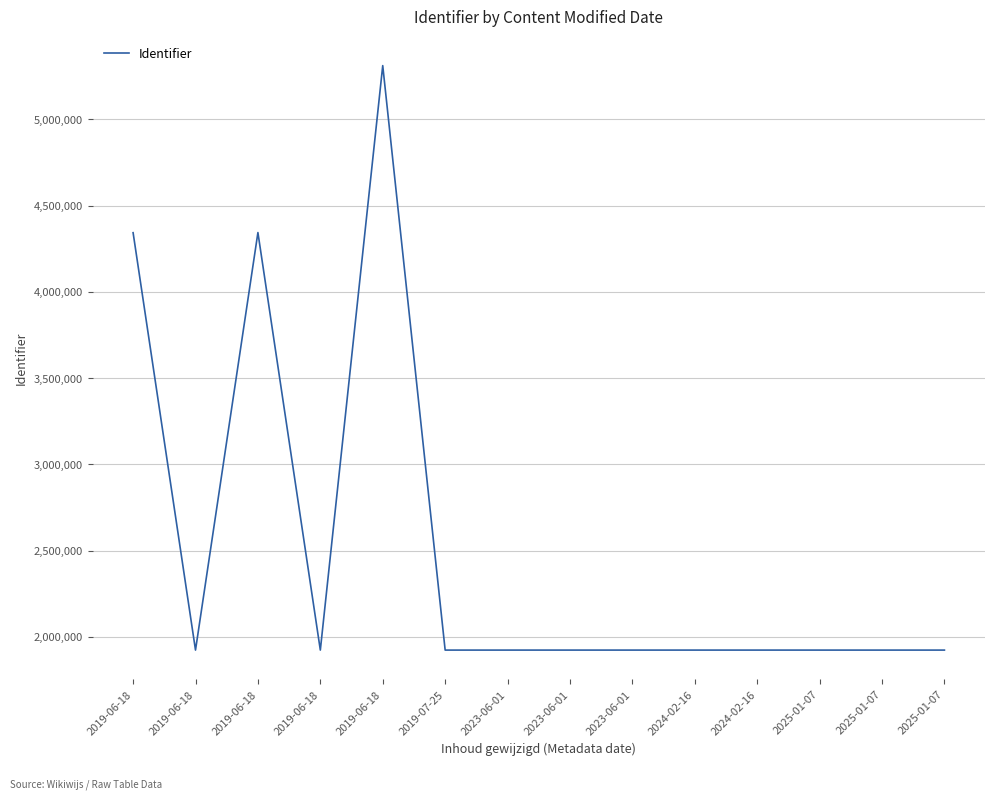

How many categories are shown in the chart?

14